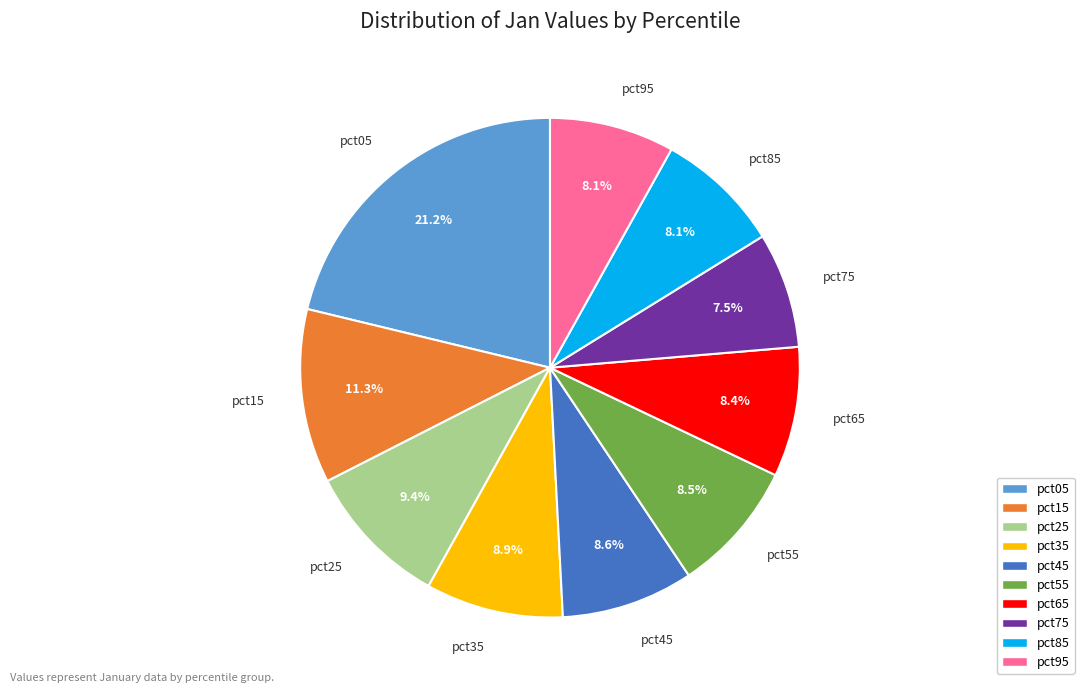

Is there any slice that represents more than half of the pie?

No